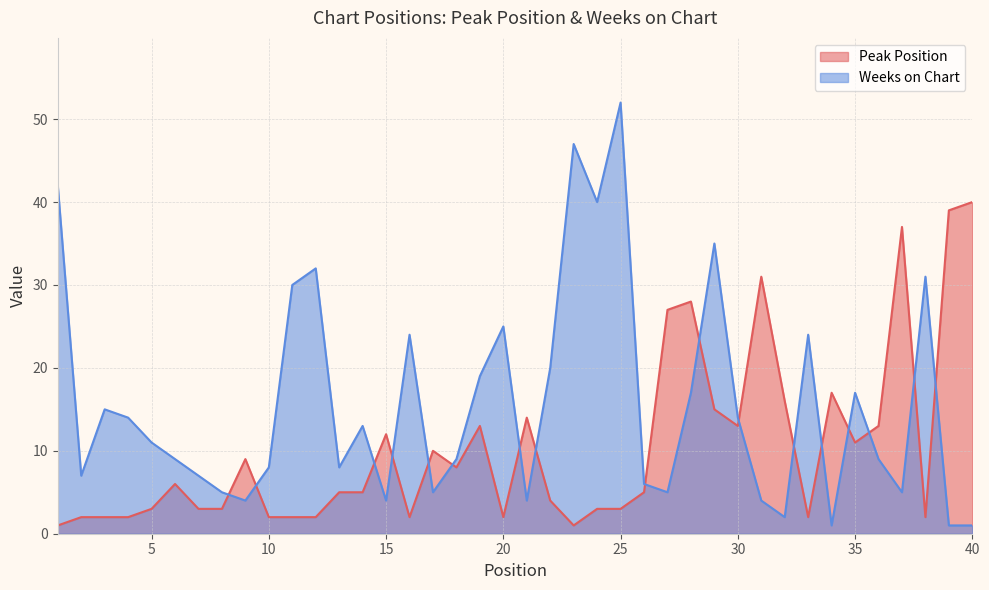

What is the sum of all Peak Position values?

415